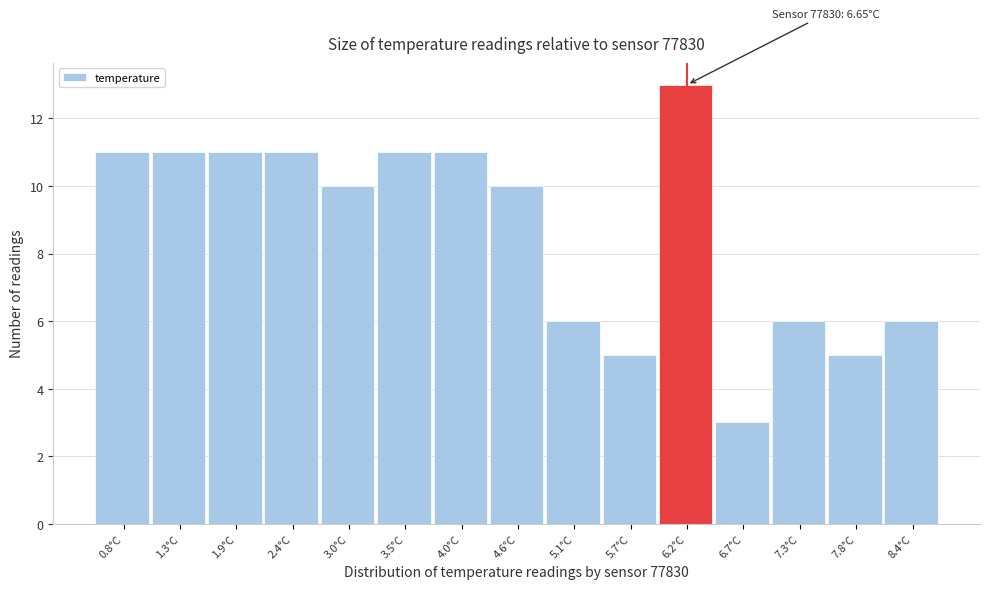

Reading right to left, transcribe all the data shown in this chart.

6	5	6	3	13	5	6	10	11	11	10	11	11	11	11